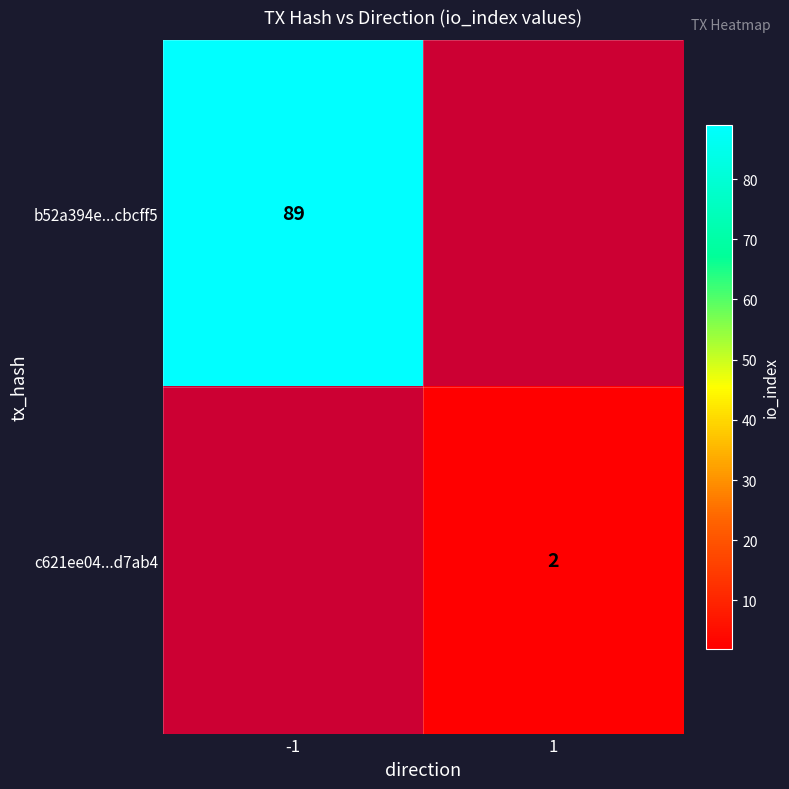

Is it true that c621ee04...d7ab4 equals 0 at 1?

False